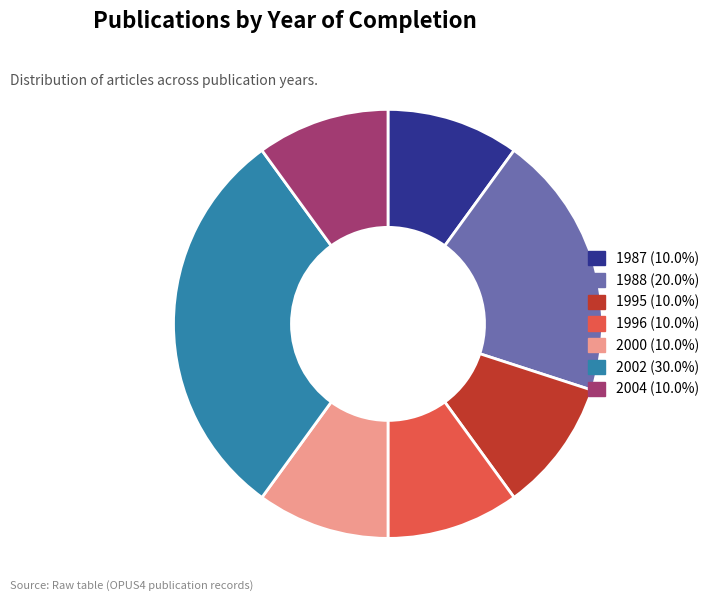

Approximately how many times larger is the value at 1987 (10.0%) compared to 1988 (20.0%)?

0.5